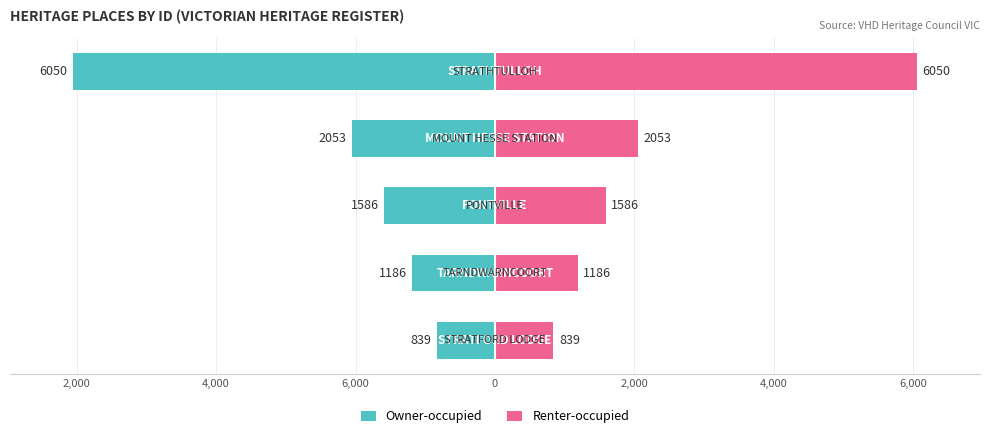

What are all the series names shown in the legend?

Owner-occupied, Renter-occupied